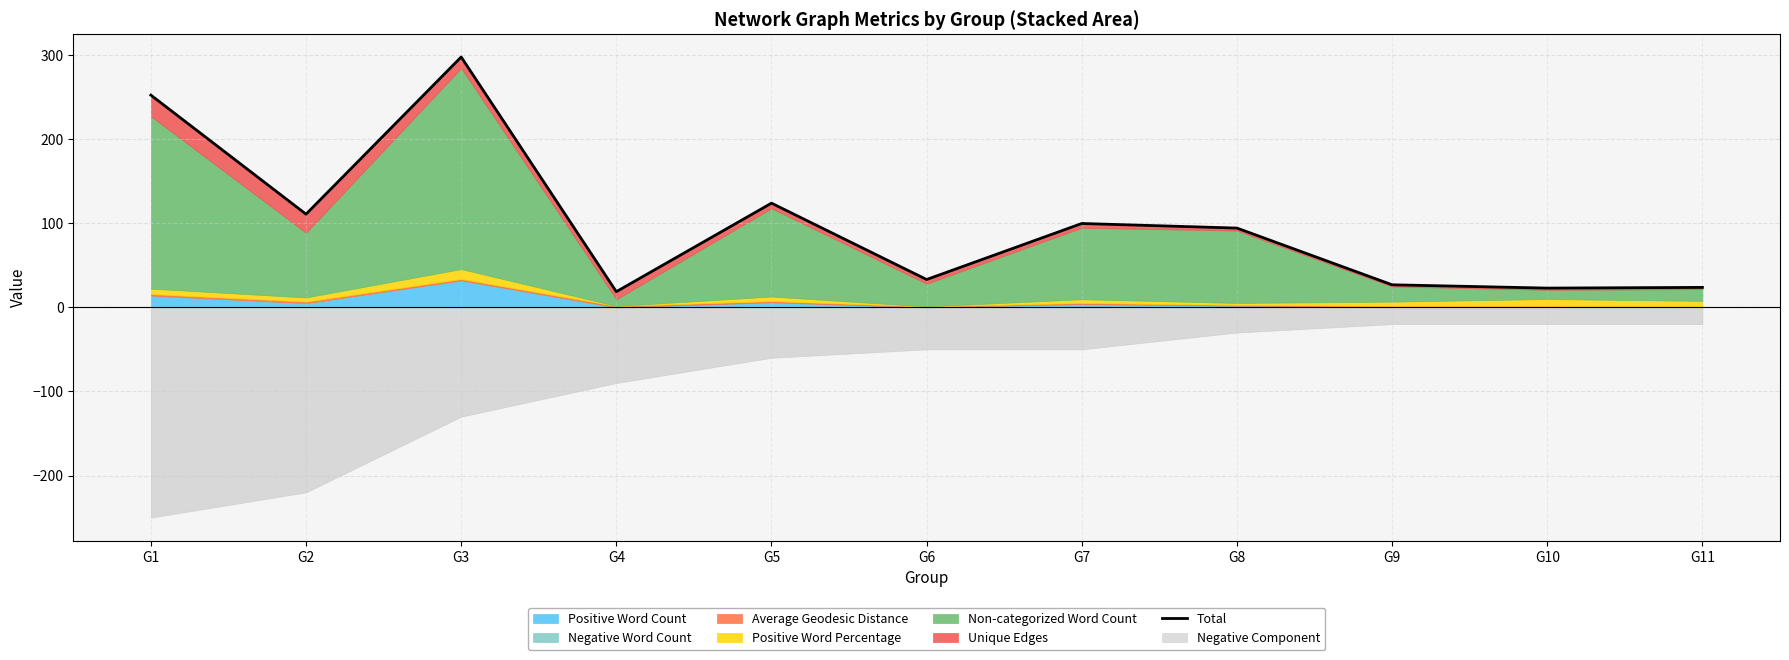

What is the minimum value shown in the chart?

18.6